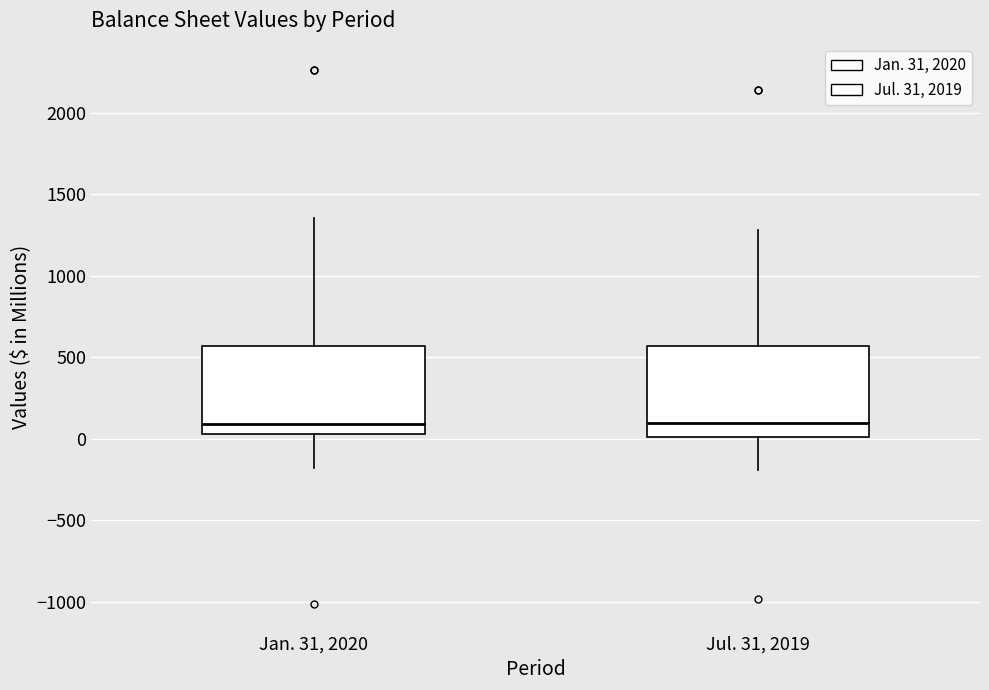

Where does the median line of the box for Jan. 31, 2020 sit on the y-axis? The values are not printed on the chart, so give them approximately, as read against the axis.

100